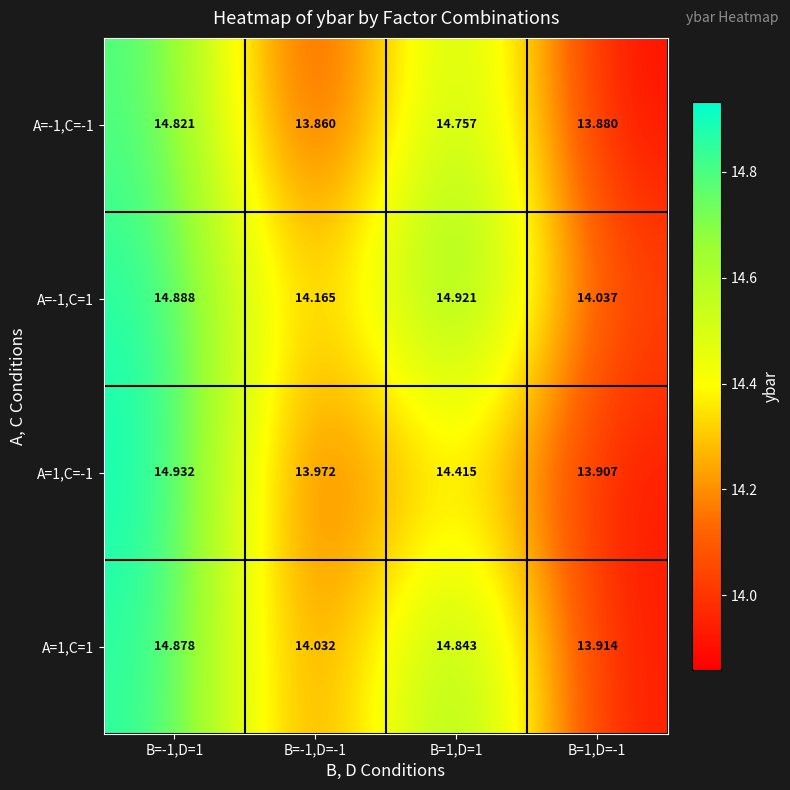

Is the value of A=1,C=-1 at B=-1,D=1 greater than the value of A=-1,C=-1 at B=-1,D=-1?

Yes